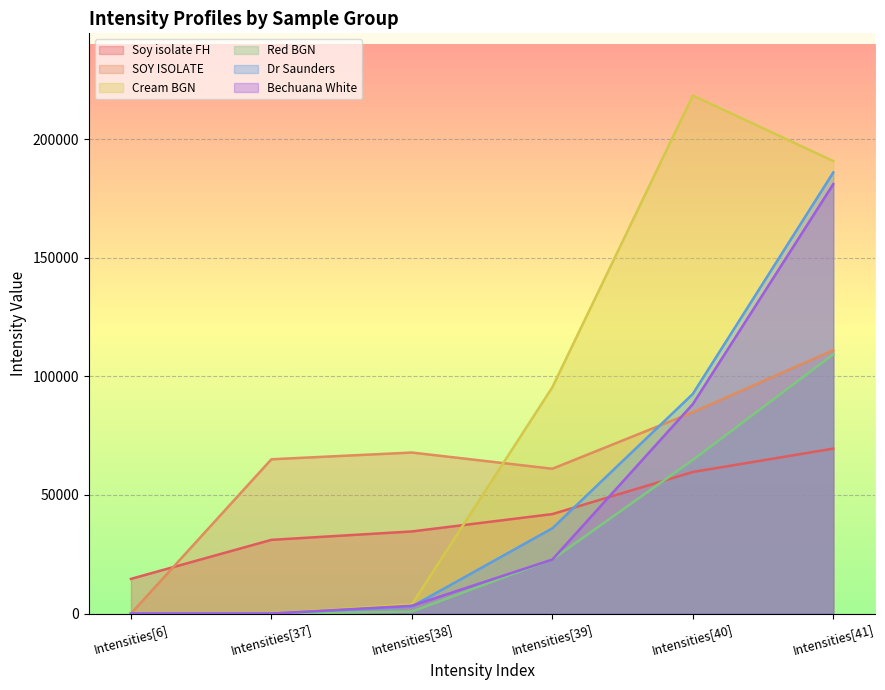

What is the difference between the maximum and minimum values in the Red BGN series?

109256.2